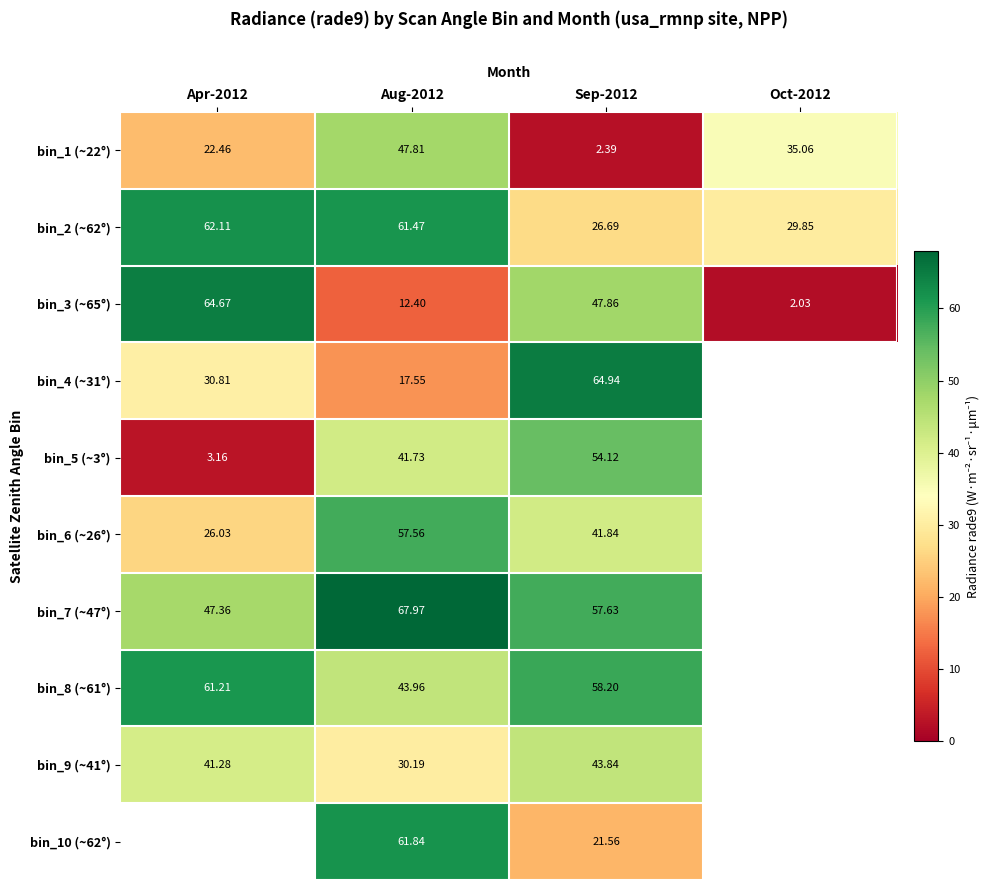

At how many categories does at least one series exceed 22?

4